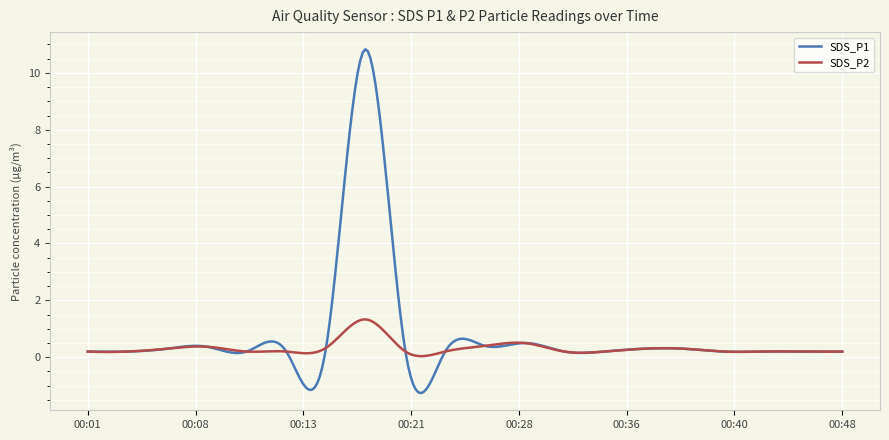

True or false: SDS_P1 and SDS_P2 intersect in this chart.

True